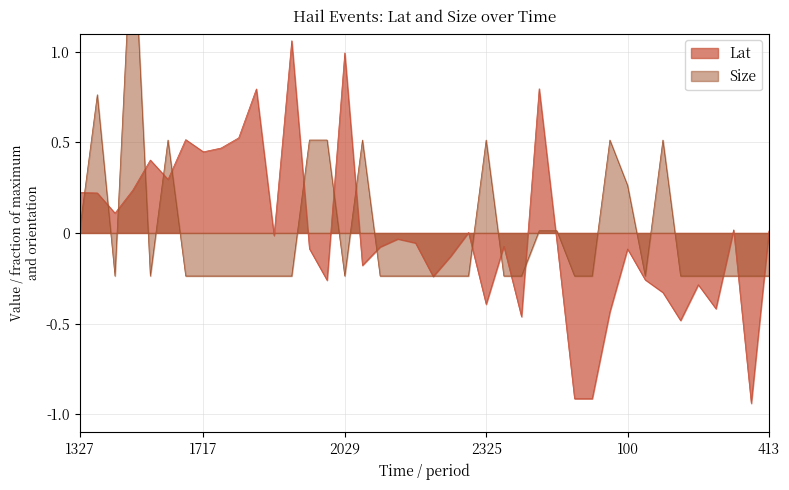

What is the lowest value of the Lat series?

-0.9